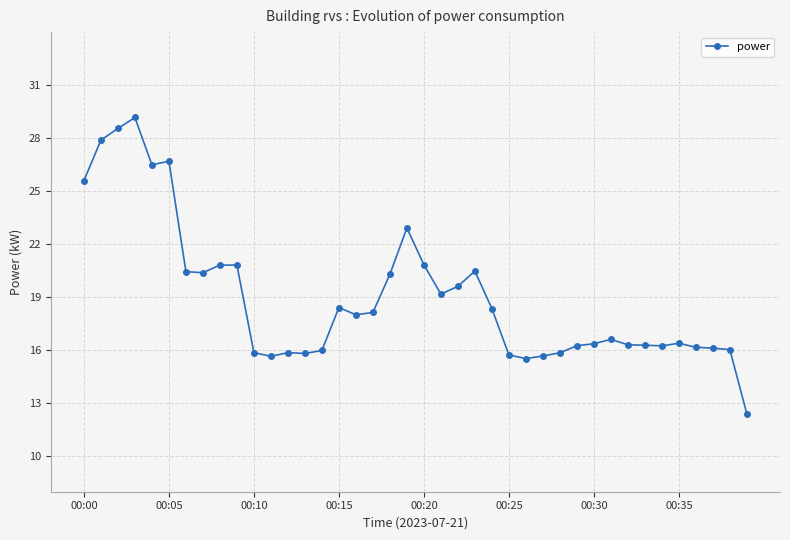

What is the minimum value shown in the chart?

12.4